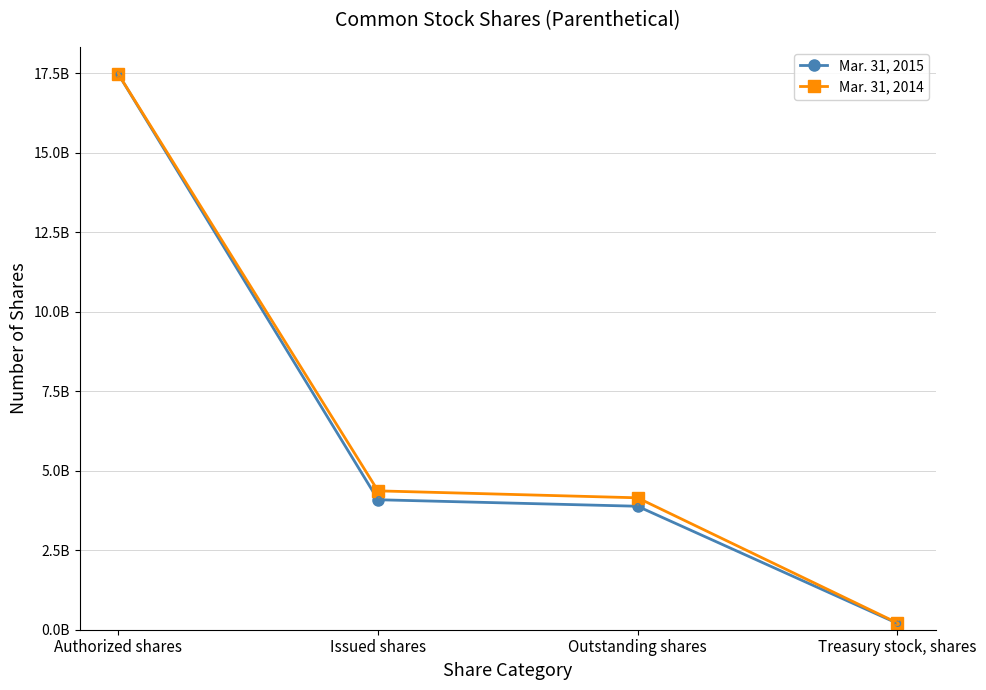

What is the greatest value displayed?

17460000000